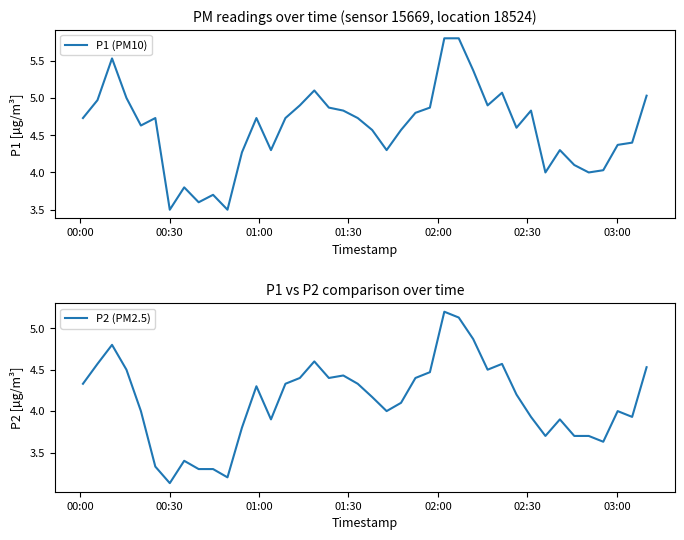

In P2 (PM2.5), how many points are lower than both neighbors (excluding endpoints)?

9